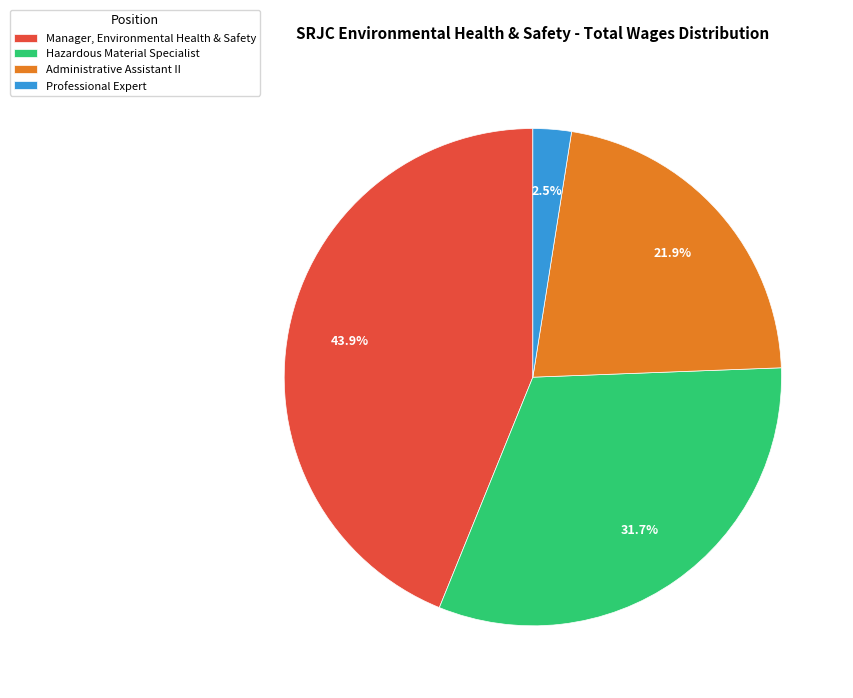

Does Professional Expert represent more than half of the total?

No